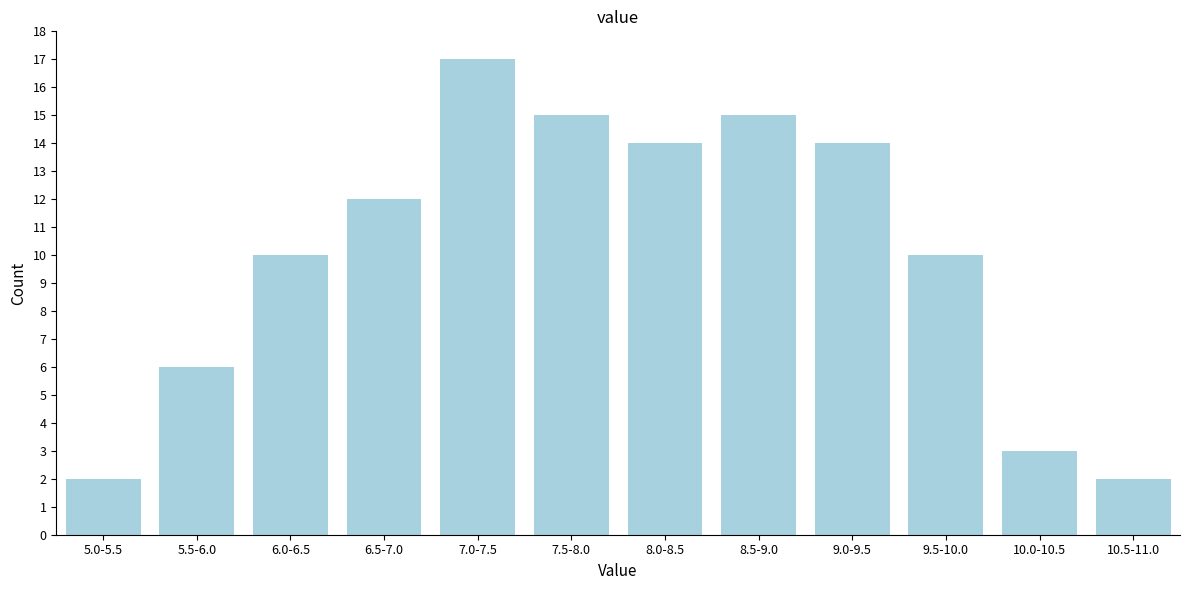

Reading left to right, what are all the values shown in this chart?

5.0-5.5=2	5.5-6.0=6	6.0-6.5=10	6.5-7.0=12	7.0-7.5=17	7.5-8.0=15	8.0-8.5=14	8.5-9.0=15	9.0-9.5=14	9.5-10.0=10	10.0-10.5=3	10.5-11.0=2